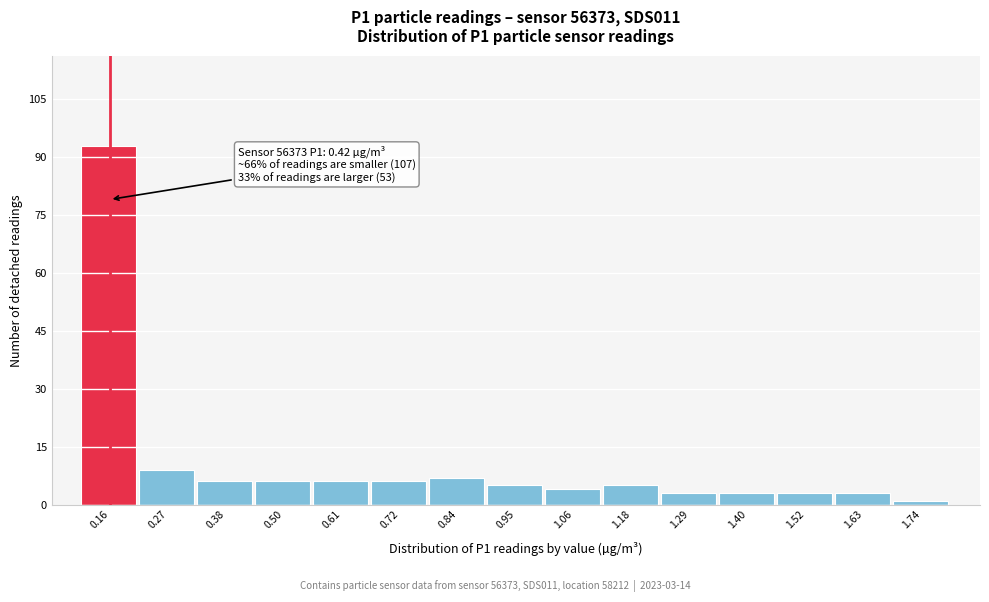

Over which range of the x-axis is the bar tallest?

0.10 to 0.22